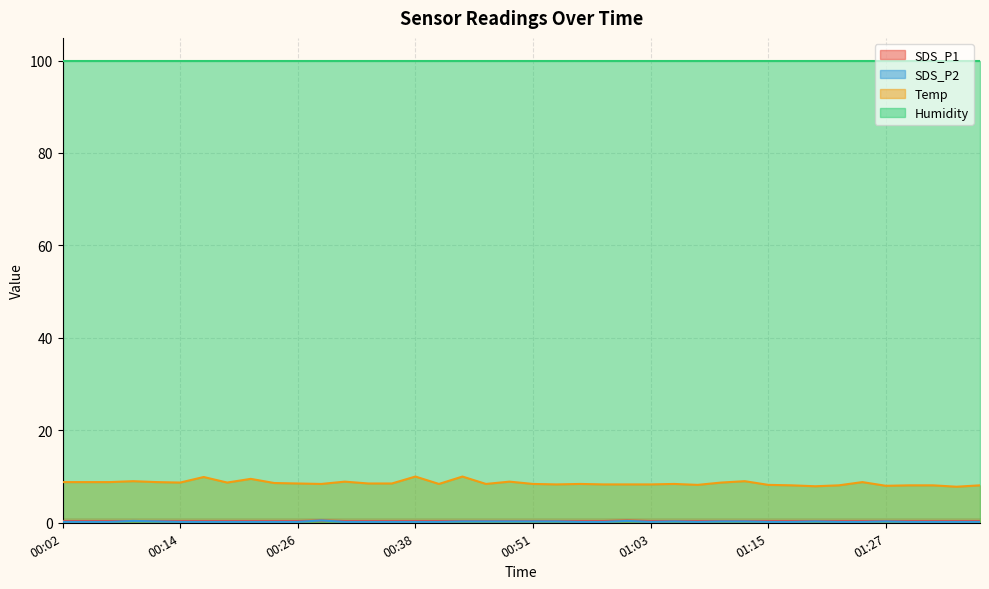

In SDS_P2, how many points are higher than both neighbors (excluding endpoints)?

6